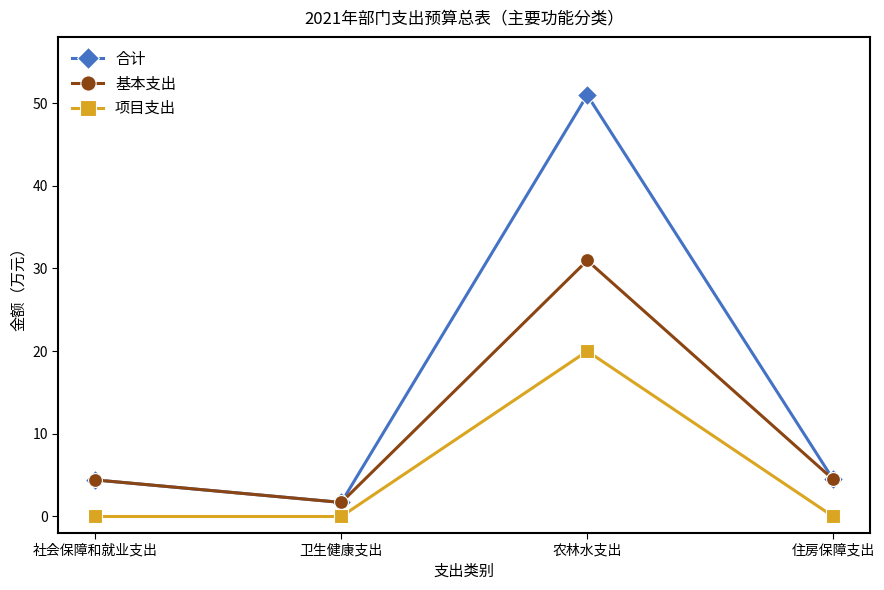

Which series has the widest spread of values?

合计